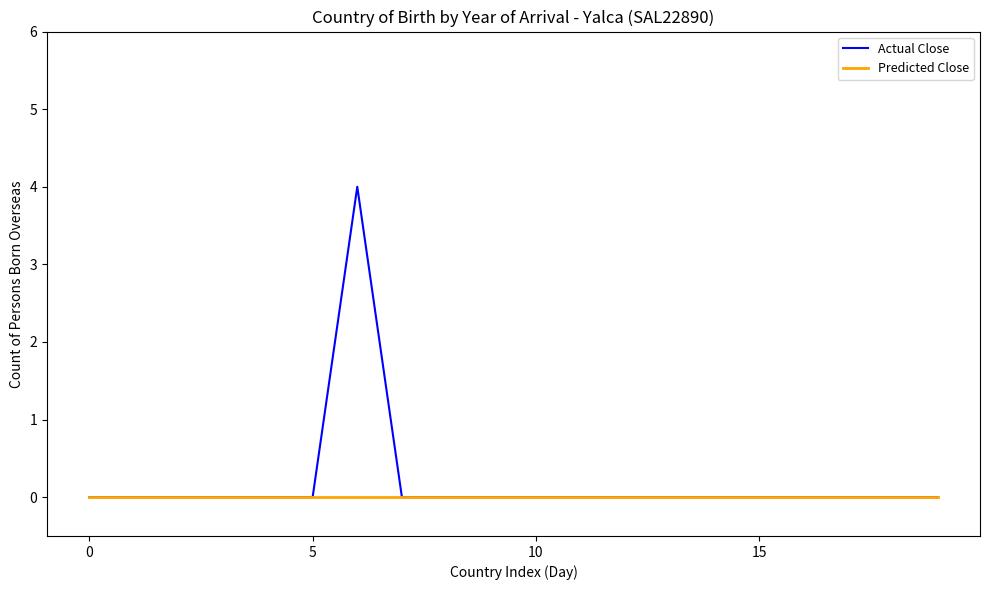

Which series has the largest total across all categories?

Actual Close